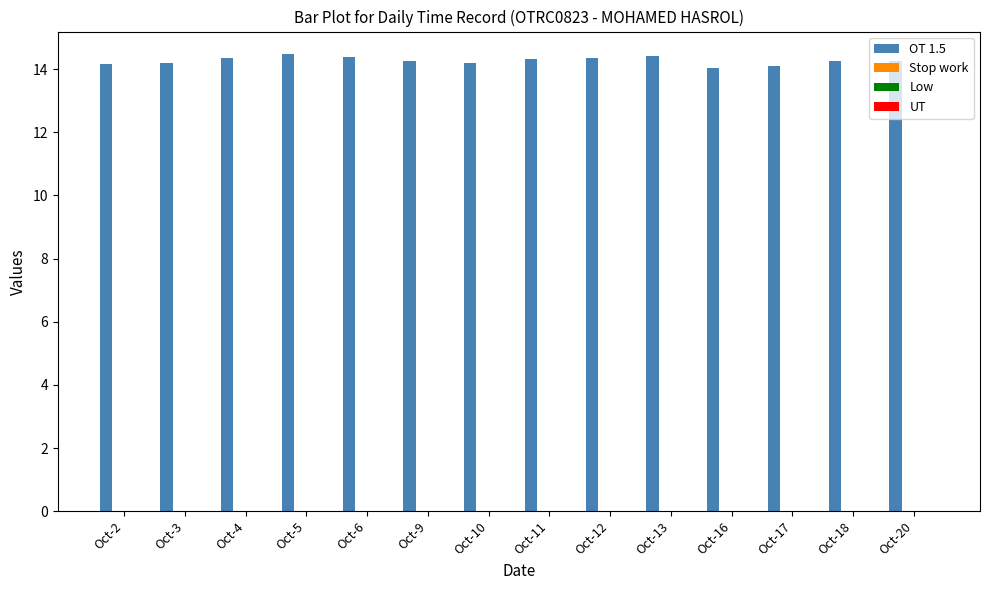

What is the average value?

14.3